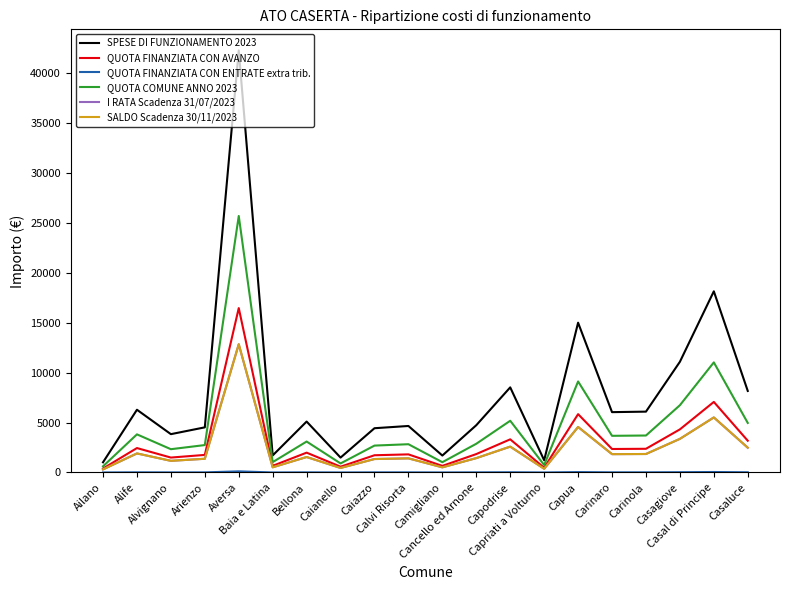

What is the smallest value displayed?

2.8